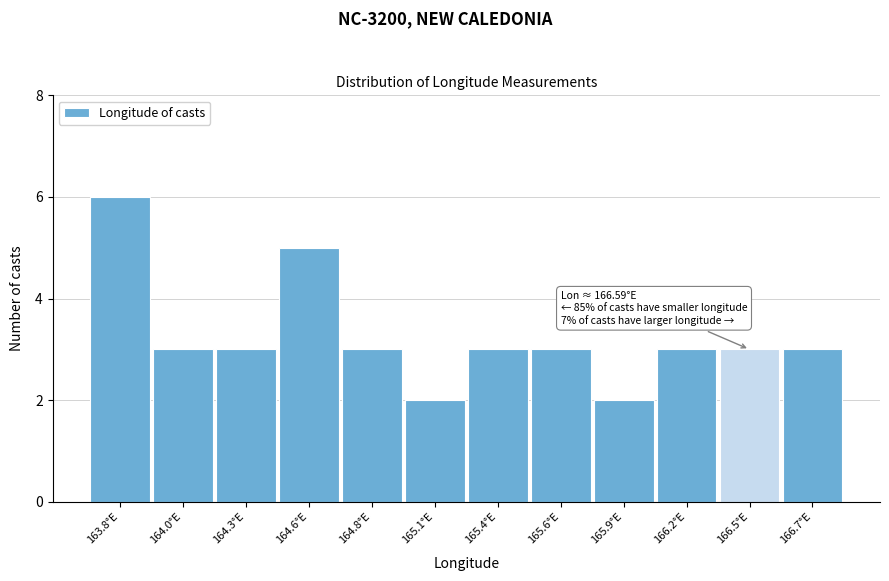

Reading left to right, what are all the values shown in this chart?

6	3	3	5	3	2	3	3	2	3	3	3